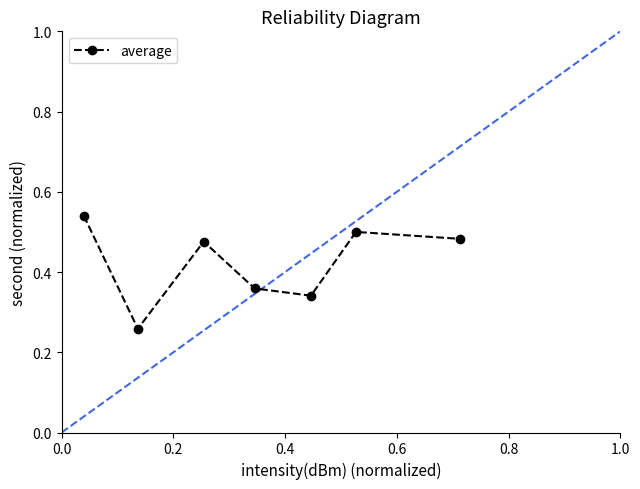

How many interior local valleys (lower than both neighbors) does the data have?

2